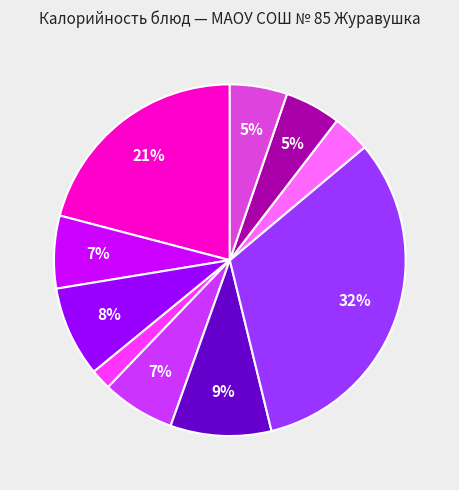

Which has a higher value, Компот or Хлеб пшеничный (завтрак)?

Хлеб пшеничный (завтрак)